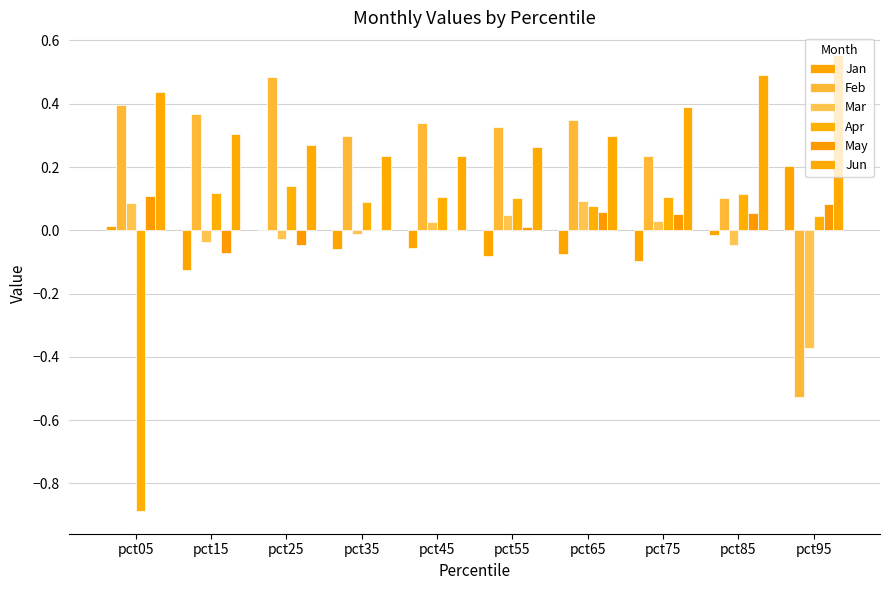

Are the bars grouped side by side (vs. stacked)?

Yes